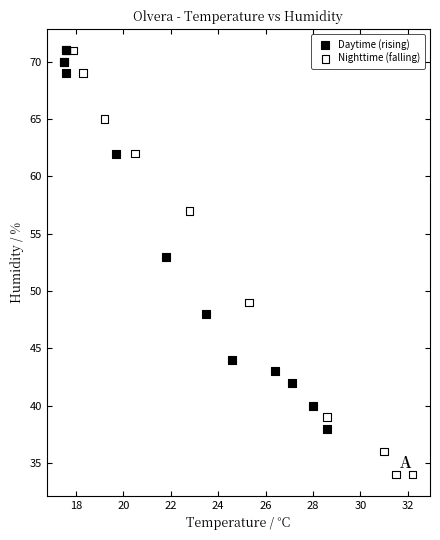

Which series reaches the minimum Y coordinate?

Nighttime (falling)